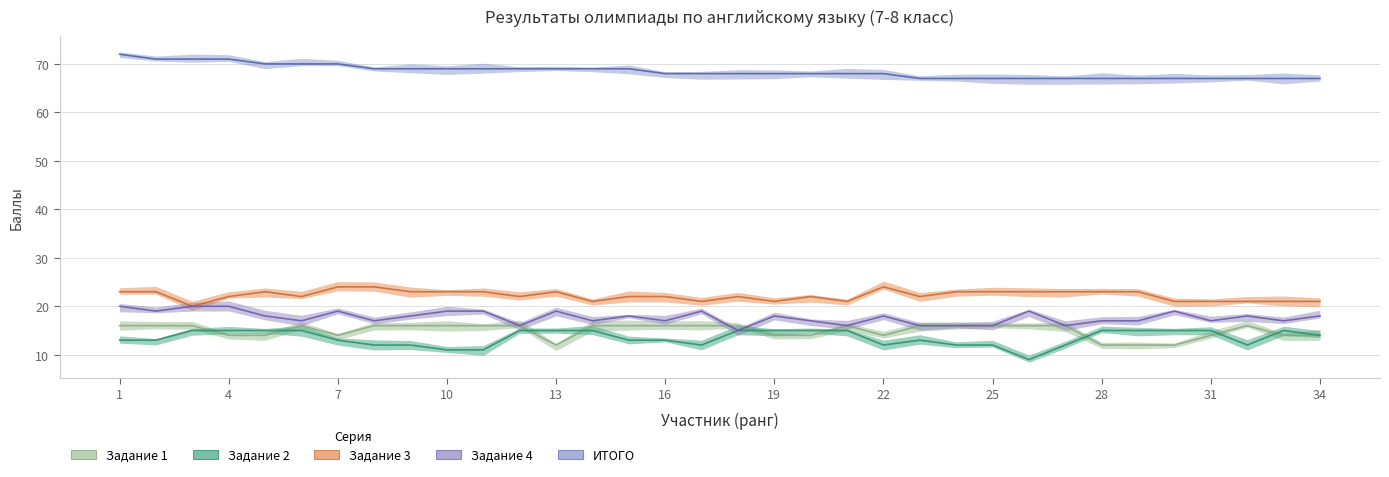

At 29, list the series in order from smallest to largest.

Задание 1, Задание 2, Задание 4, Задание 3, ИТОГО